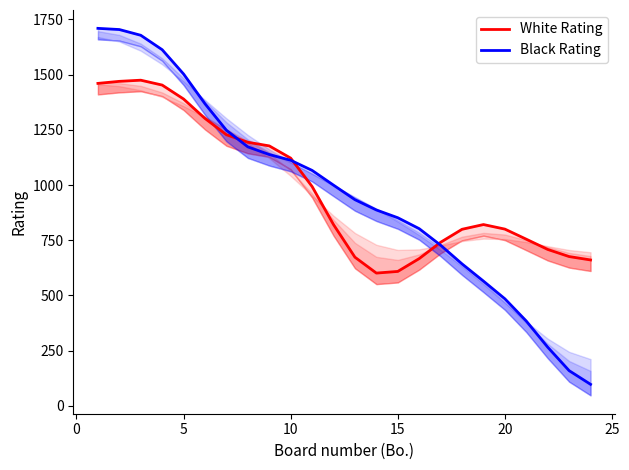

What is the lowest value of the Black Rating series?

97.4